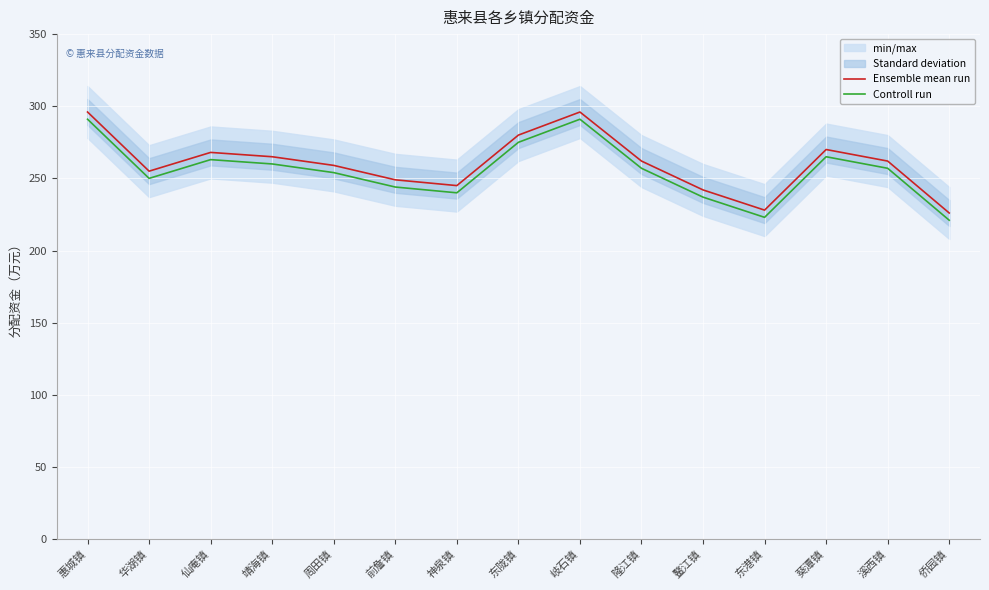

What is the sum of the Controll run values at 靖海镇 and 岐石镇?

551